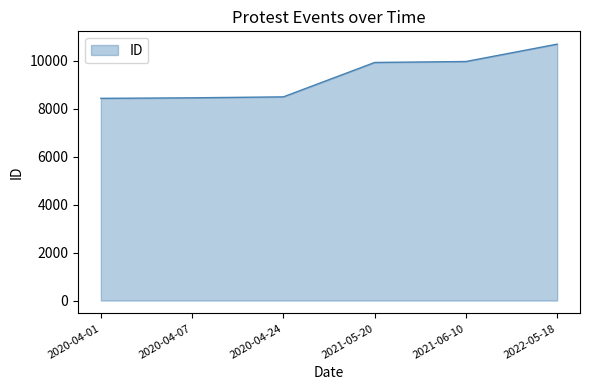

The chart shows a value of 3383 at 2022-05-18. True or false?

False